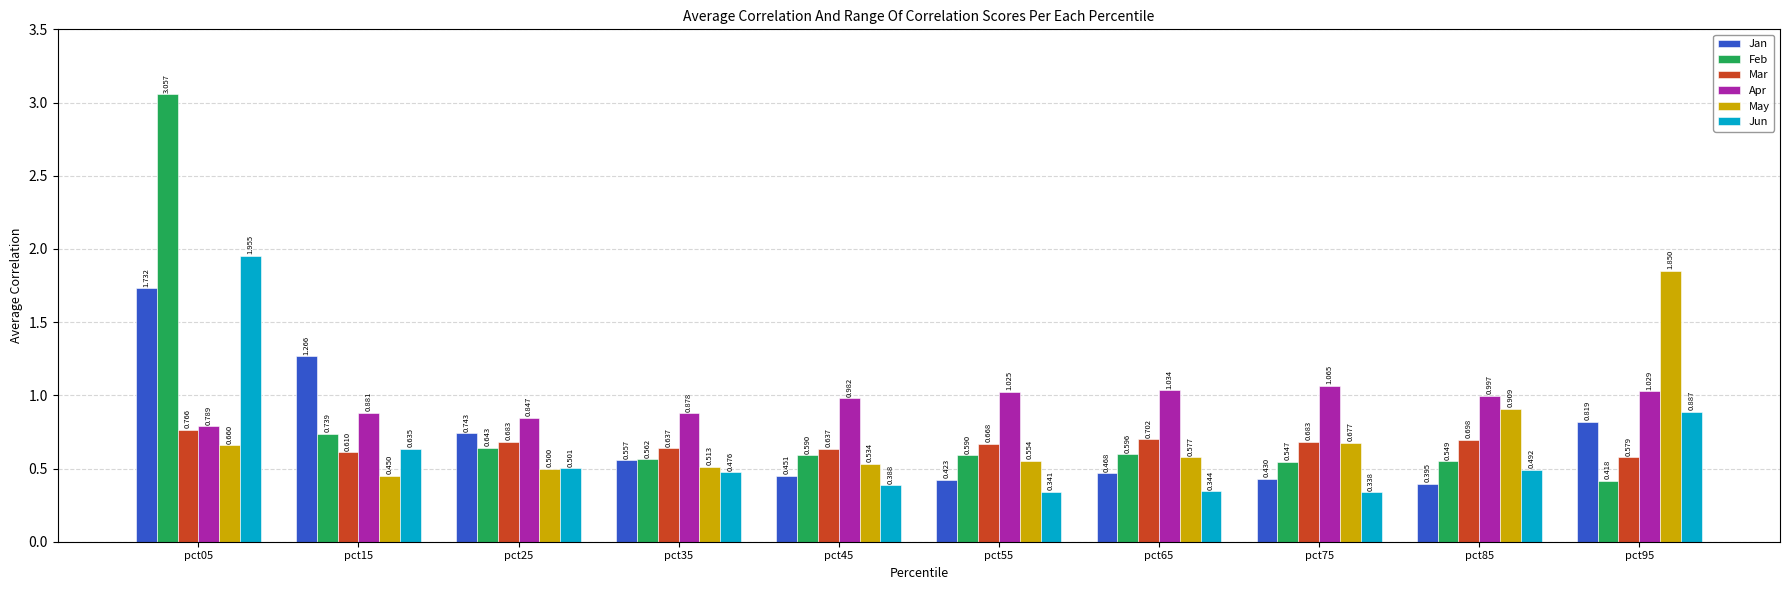

Between pct35 and pct95, which series saw the biggest shift?

May